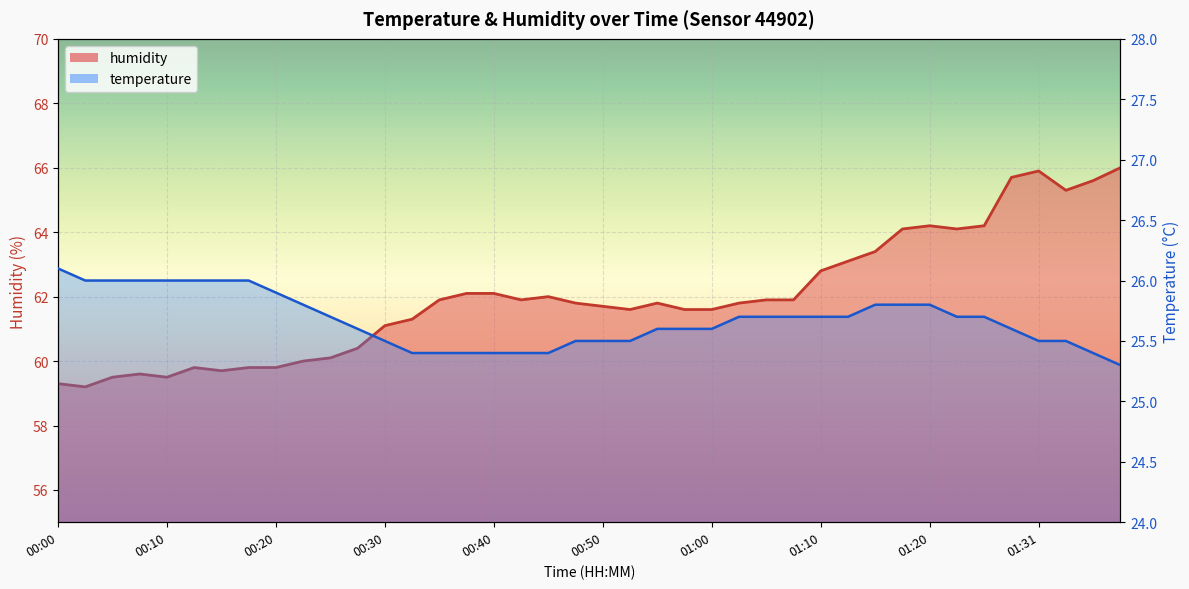

True or false: temperature has more than 2 points higher than both neighbors.

False